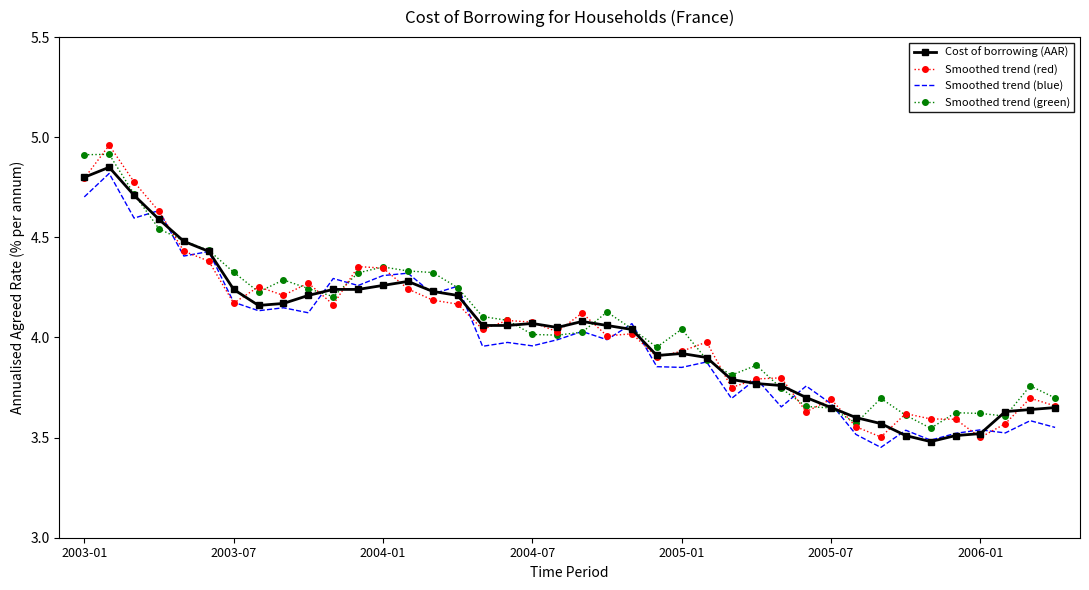

Is it true that Smoothed trend (blue) equals 6.0 at 2005-07?

False